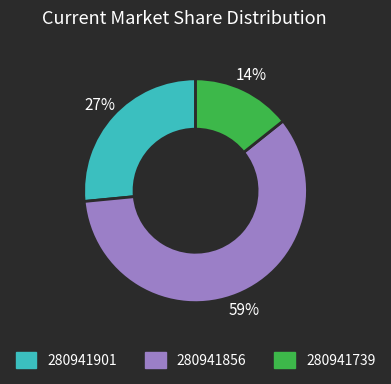

Rank the categories by value from highest to lowest.

280941856, 280941901, 280941739